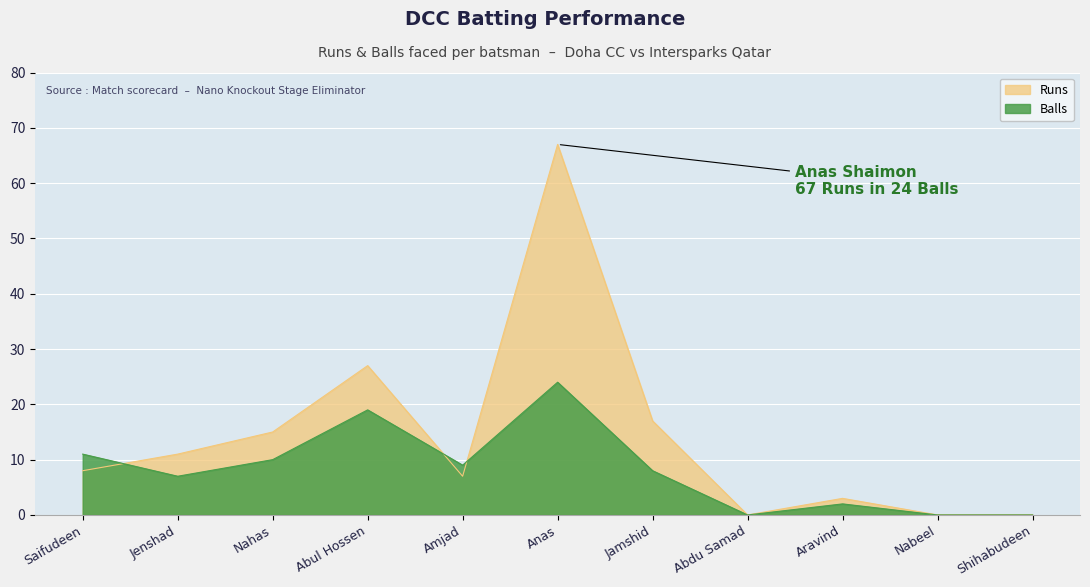

The Runs series shows 7 at Abul Hossen. True or false?

False